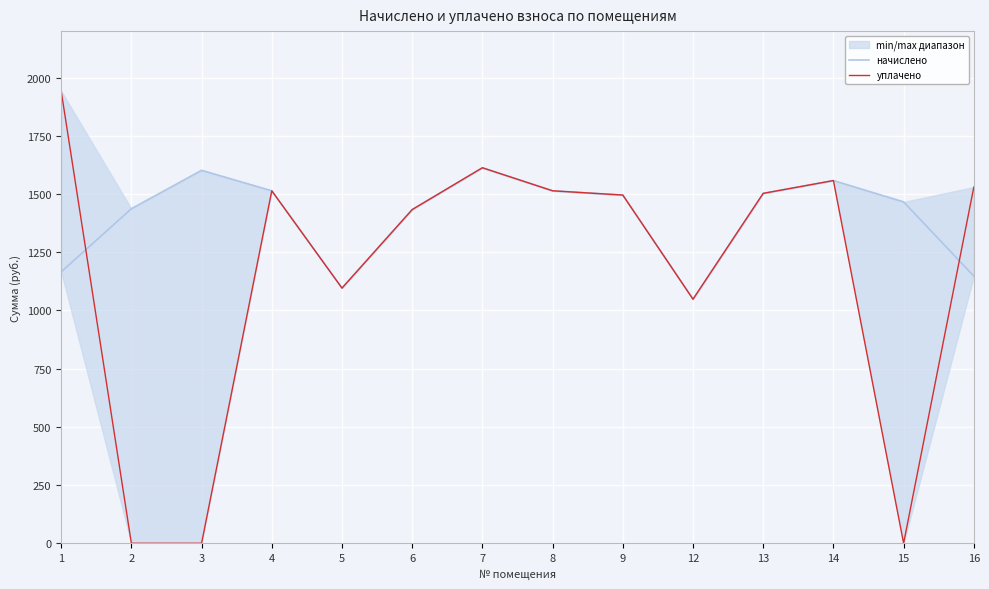

Which series has the largest range (max minus min)?

уплачено